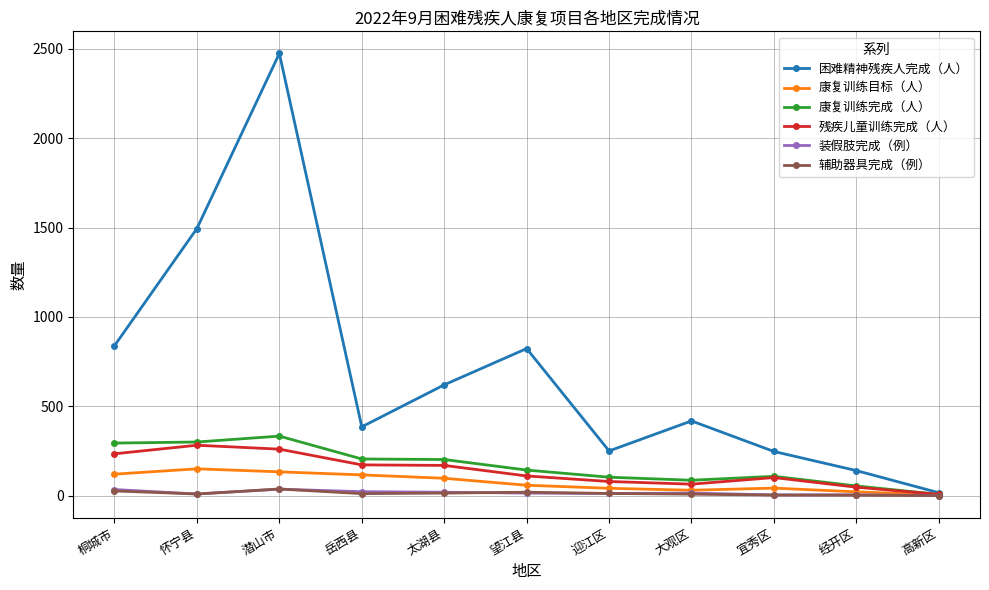

How many data points in 残疾儿童训练完成（人） are less than 110?

5